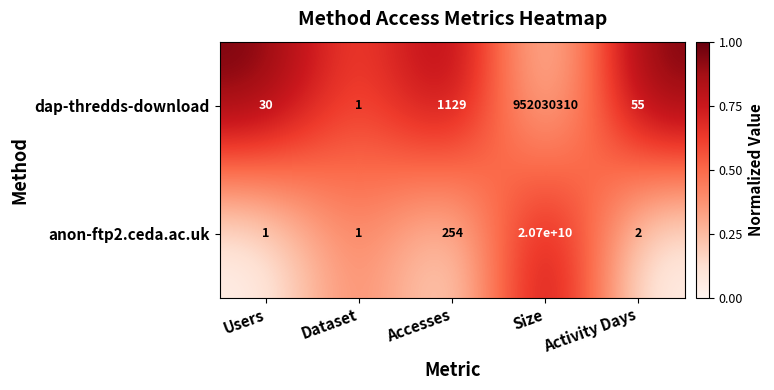

True or false: dap-thredds-download has a value of 1593 at Accesses.

False